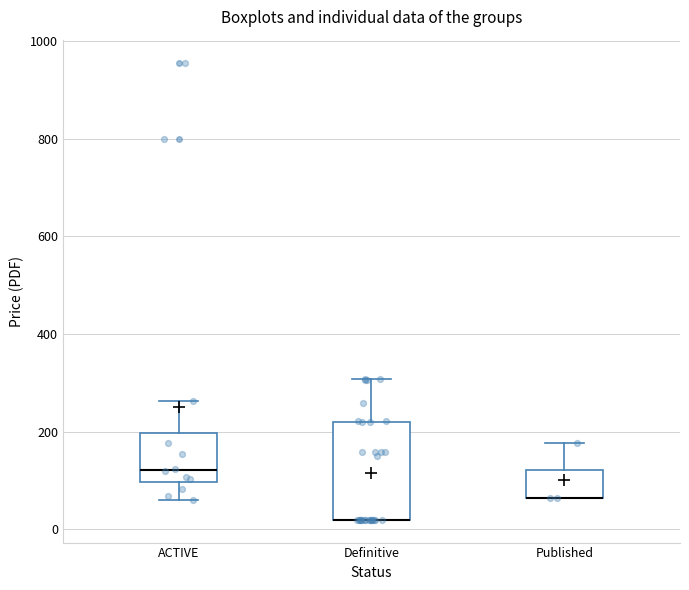

Where is the upper edge of the box for Published on the y-axis? The values are not printed on the chart, so give them approximately, as read against the axis.

120